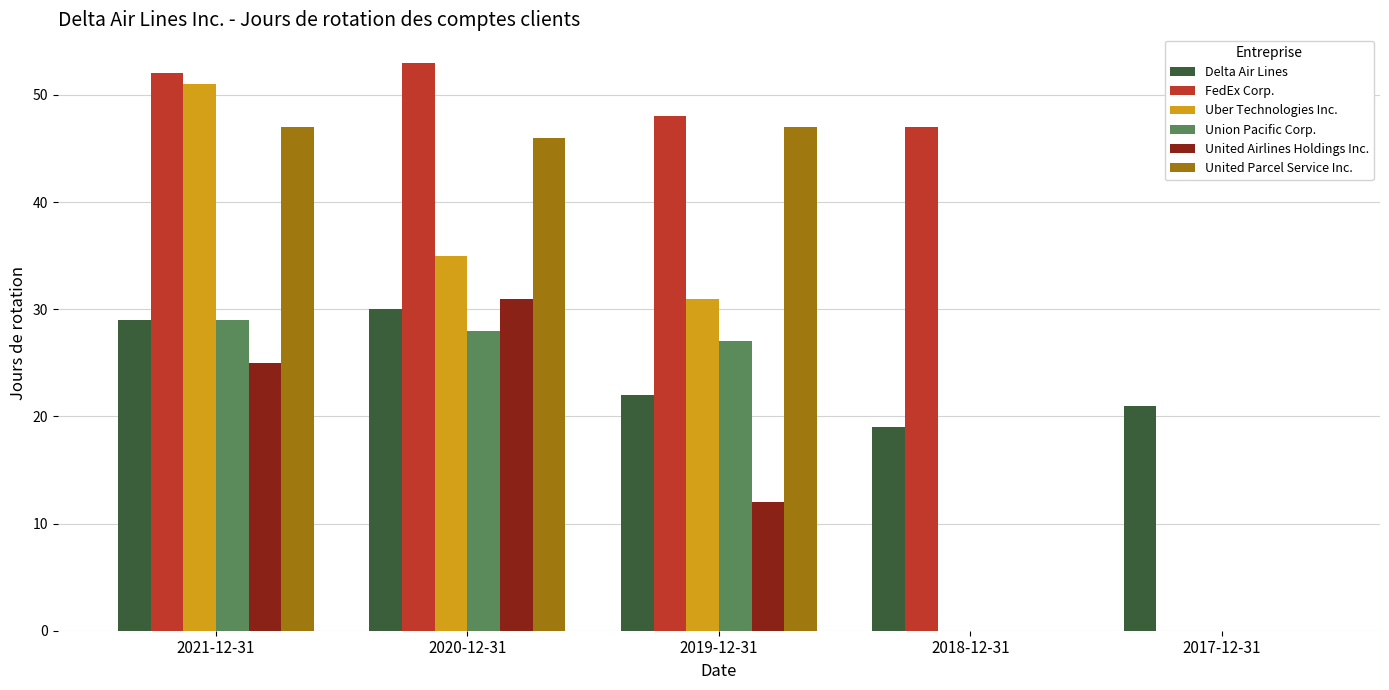

How many data points does each series have?

5